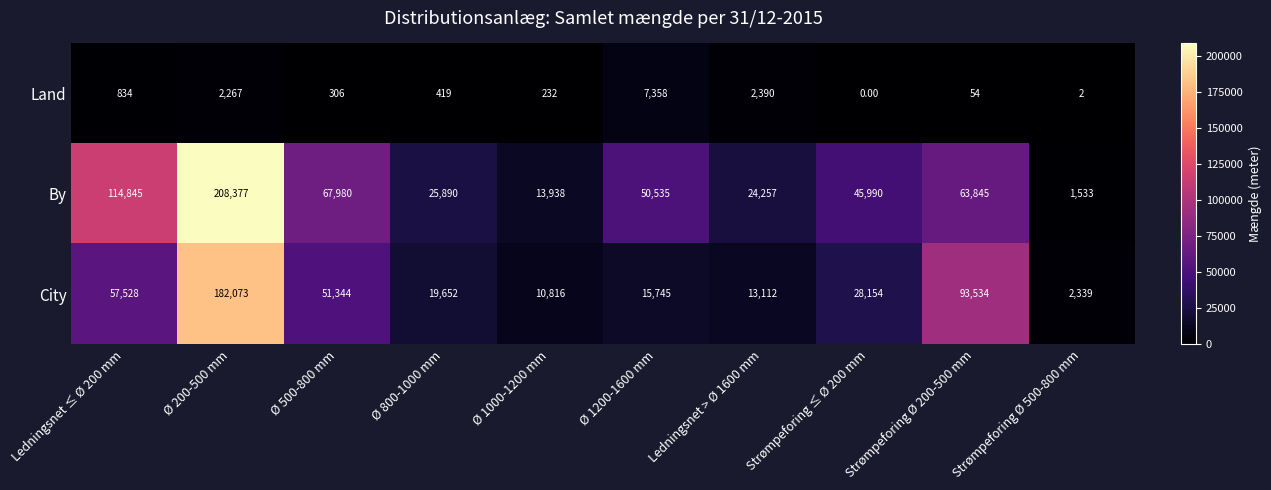

What is the difference between the maximum and minimum values in the City series?

179734